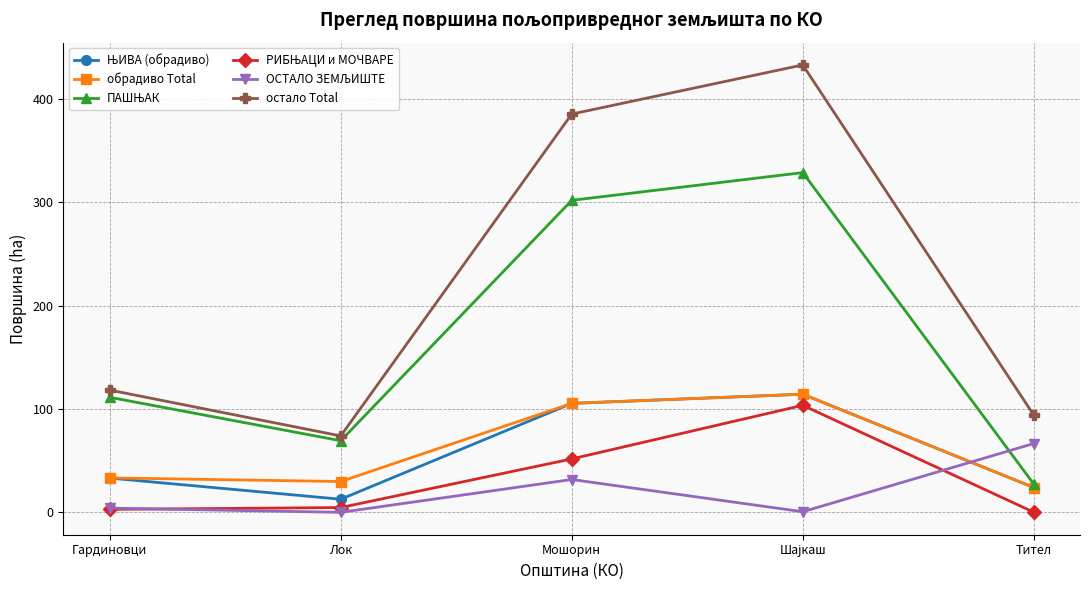

Between Лок and Мошорин, which series saw the biggest shift?

остало Total